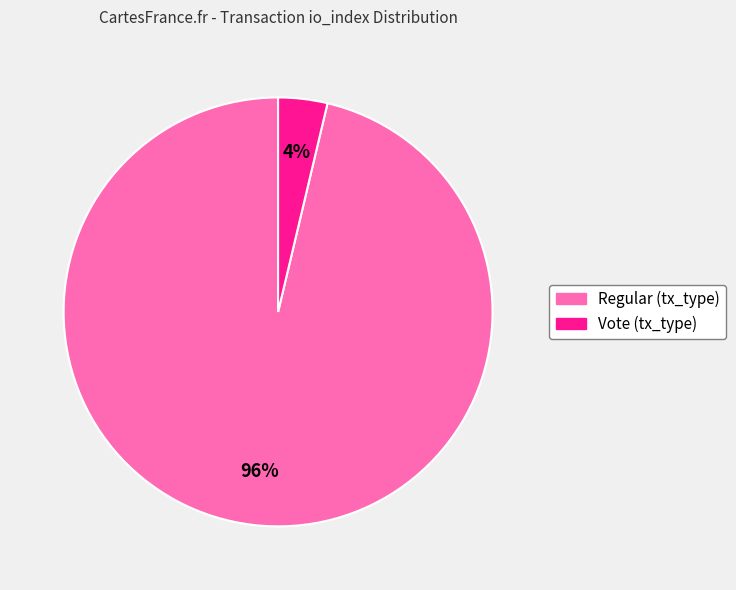

Does any single category account for the majority?

Yes